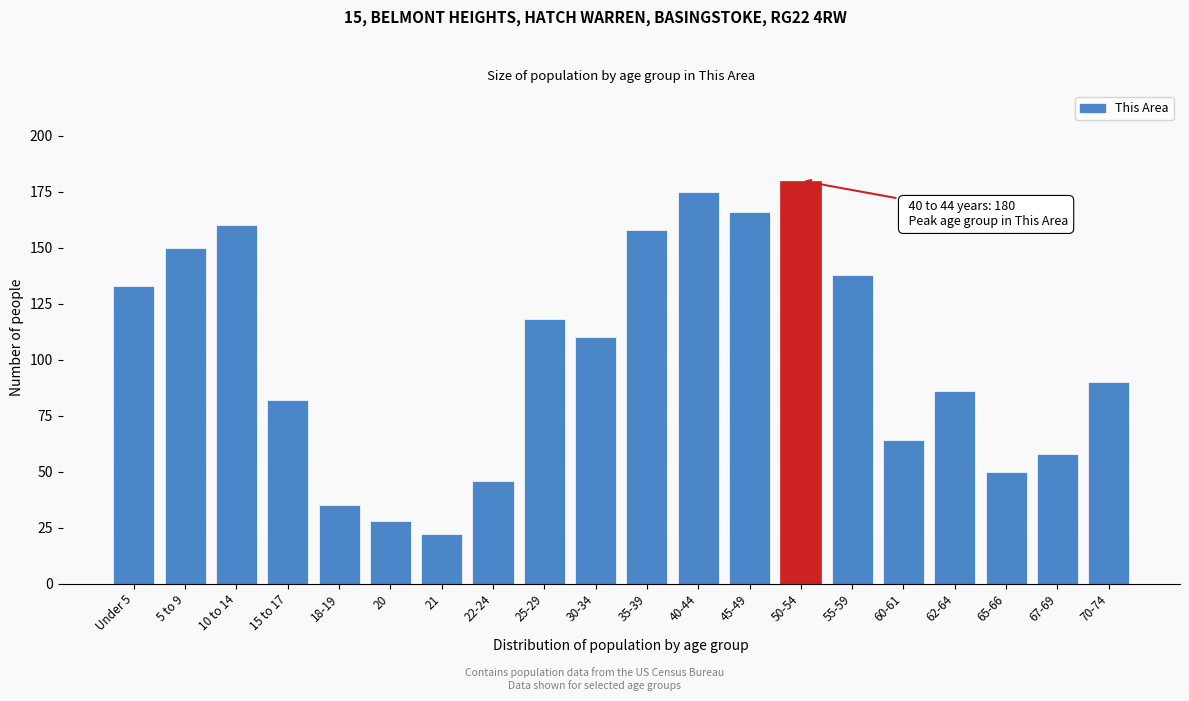

Reading left to right, list all the values displayed in this chart.

Under 5=133	5 to 9=150	10 to 14=160	15 to 17=82	18-19=35	20=28	21=22	22-24=46	25-29=118	30-34=110	35-39=158	40-44=175	45-49=166	50-54=180	55-59=138	60-61=64	62-64=86	65-66=50	67-69=58	70-74=90